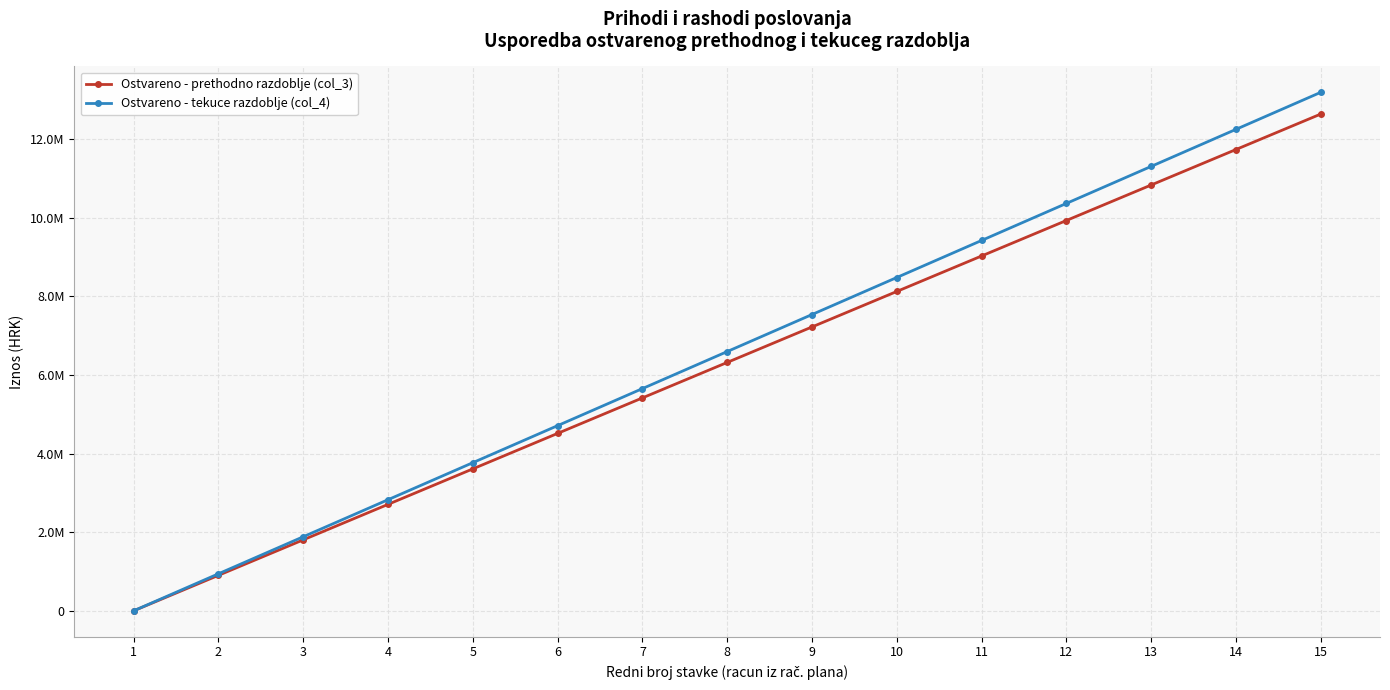

True or false: Ostvareno - tekuce razdoblje (col_4) has a value of 8478027.5 at 10.

True